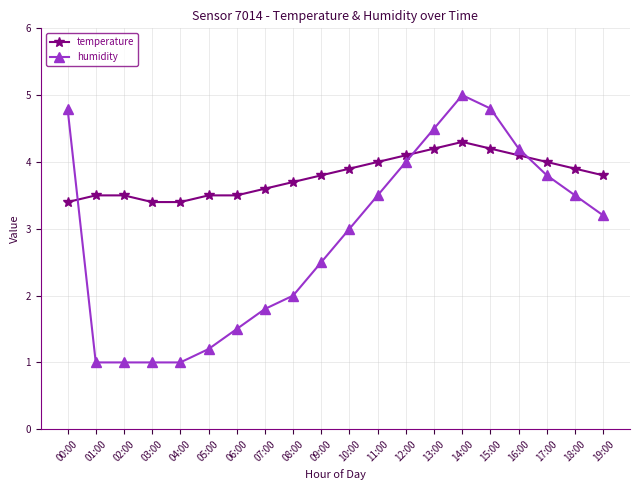

At which label does humidity first exceed 3?

00:00